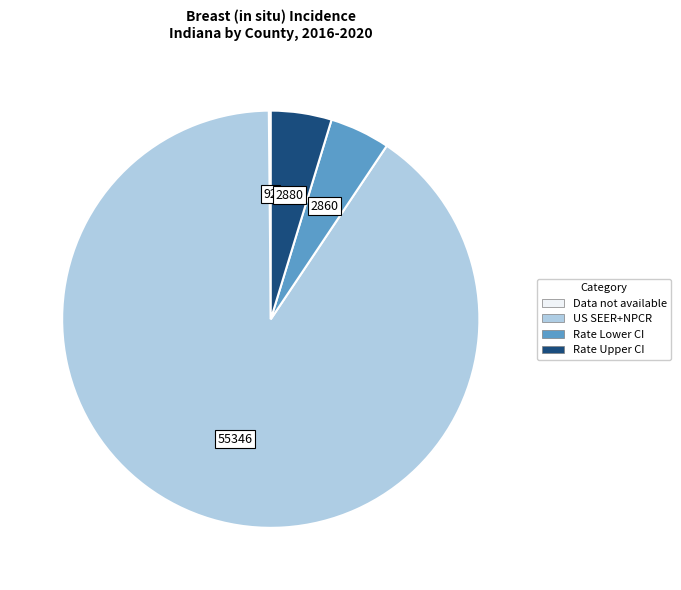

Does any single category account for the majority?

Yes